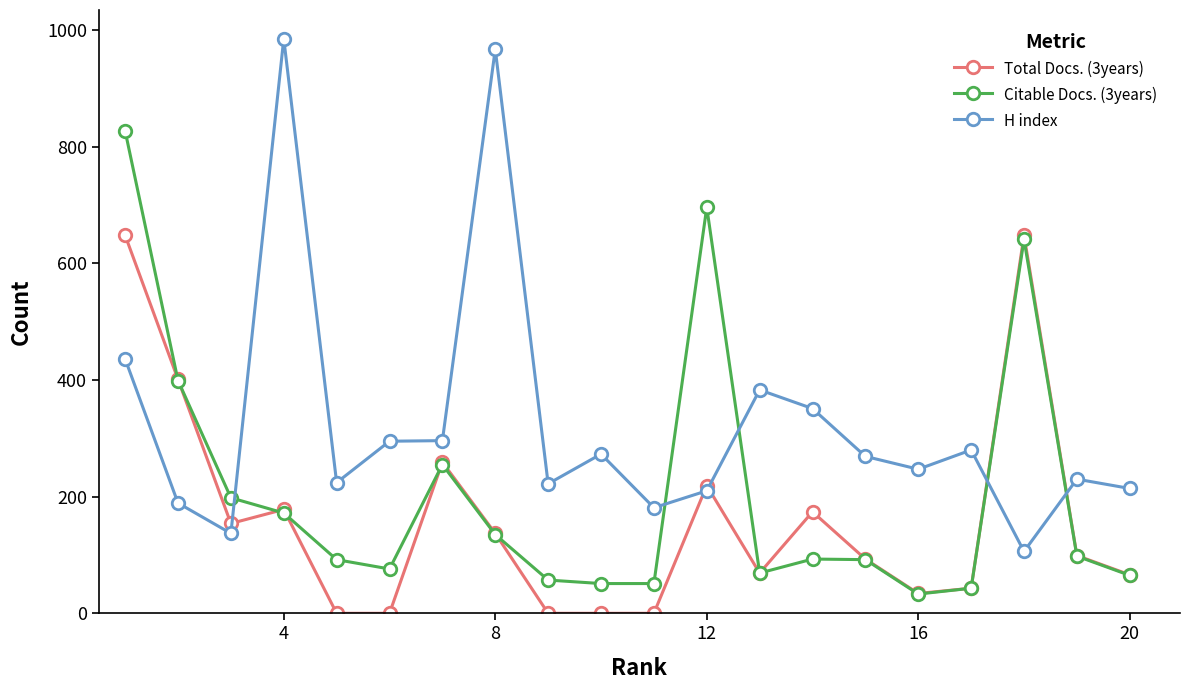

True or false: Total Docs. (3years) and H index cross at least once.

True